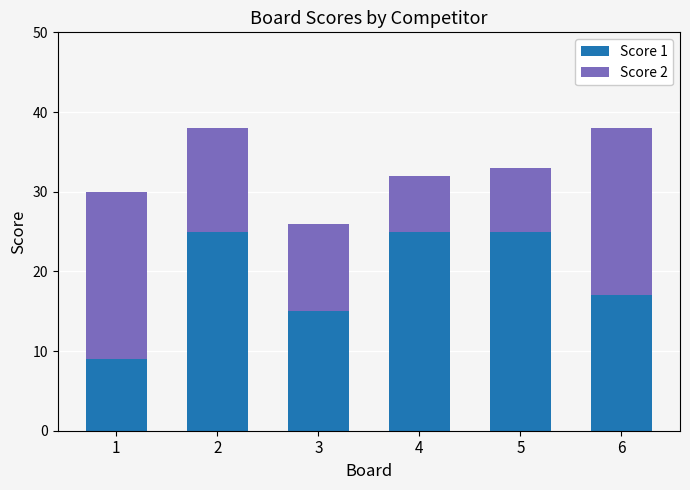

What is the approximate value of Score 1 at 1?

9